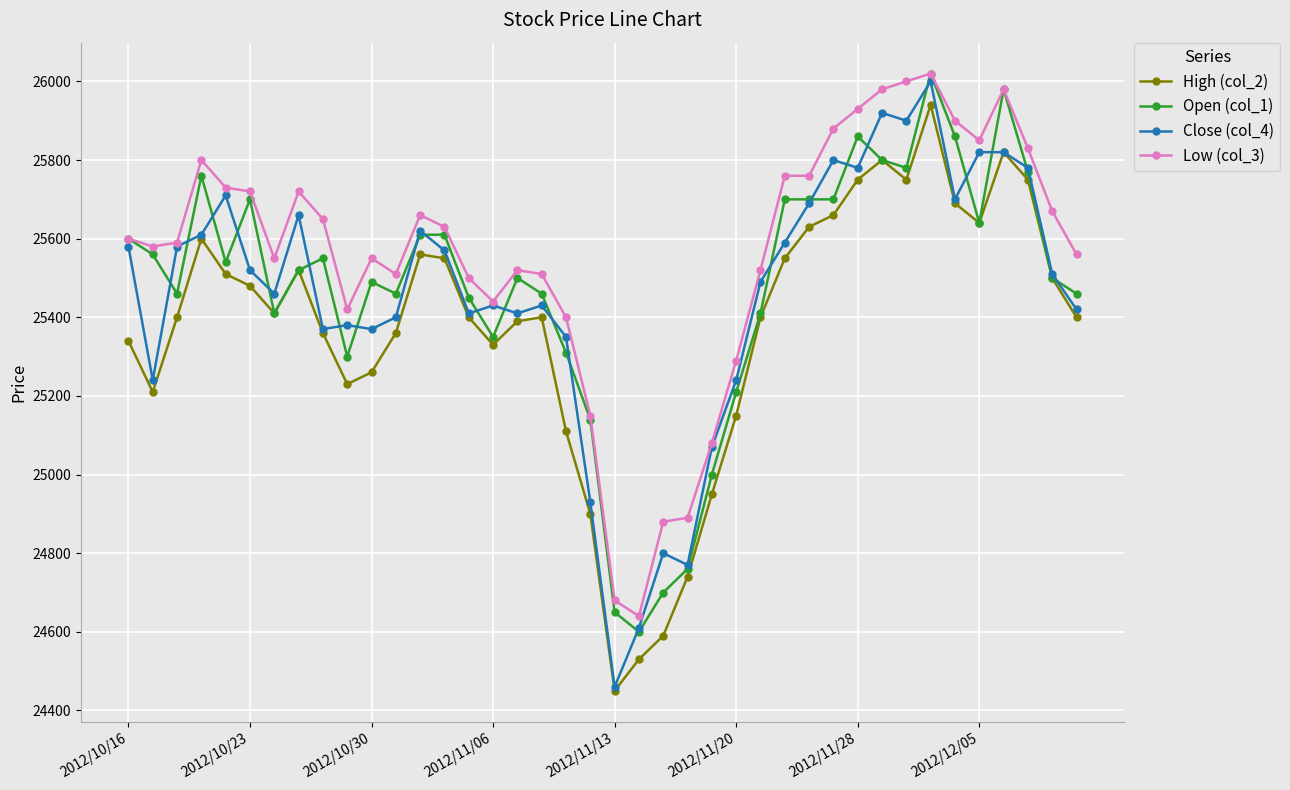

What are all the series names shown in the legend?

High (col_2), Open (col_1), Close (col_4), Low (col_3)